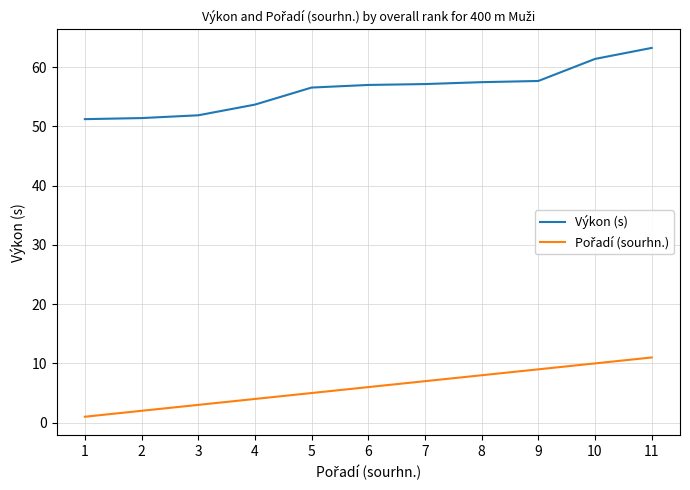

Which category has the highest value in the Výkon (s) series?

11